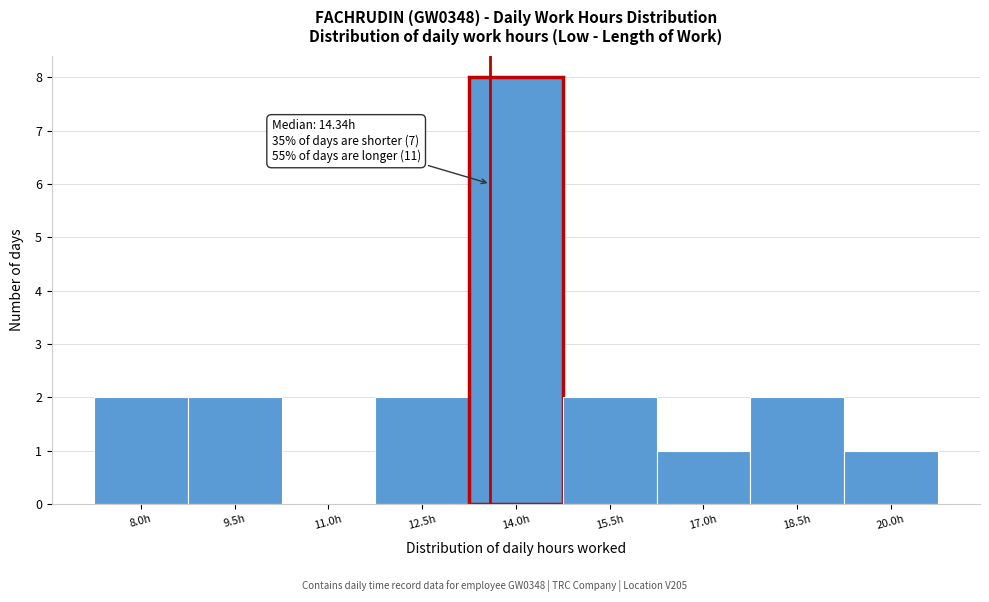

Reading right to left, extract all data points from this chart.

20.0h=1	18.5h=2	17.0h=1	15.5h=2	14.0h=8	12.5h=2	11.0h=0	9.5h=2	8.0h=2